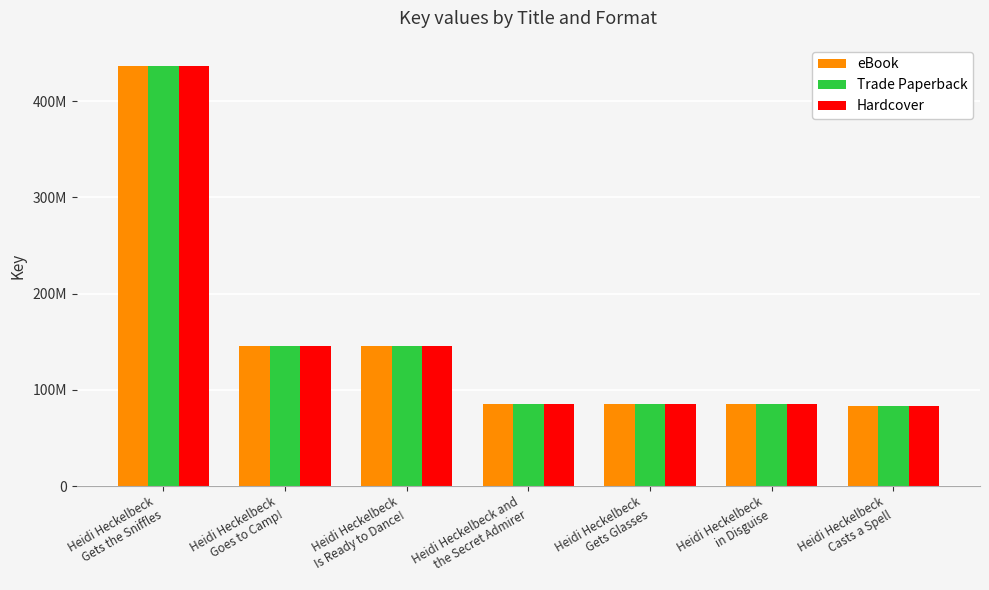

At Heidi Heckelbeck
Casts a Spell, list the series in order from smallest to largest.

eBook, Trade Paperback, Hardcover